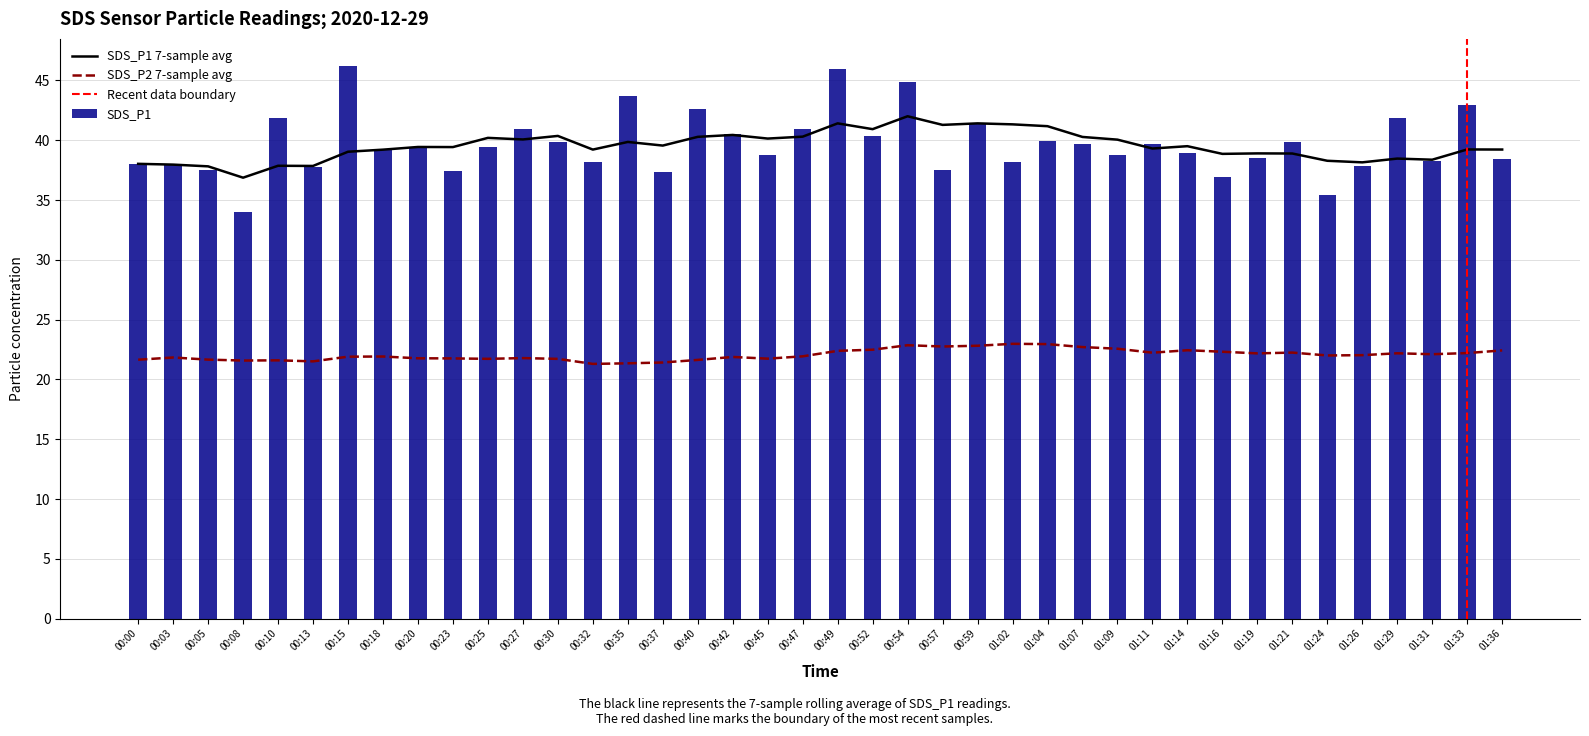

What is the greatest value displayed?

46.2